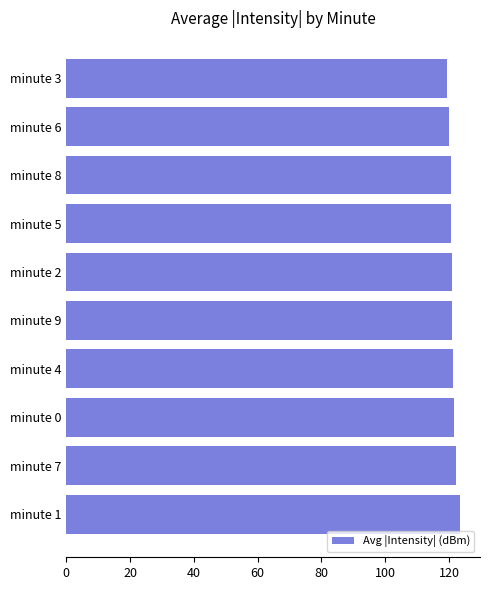

What is the ratio of the value at minute 6 to the value at minute 1?

1.0